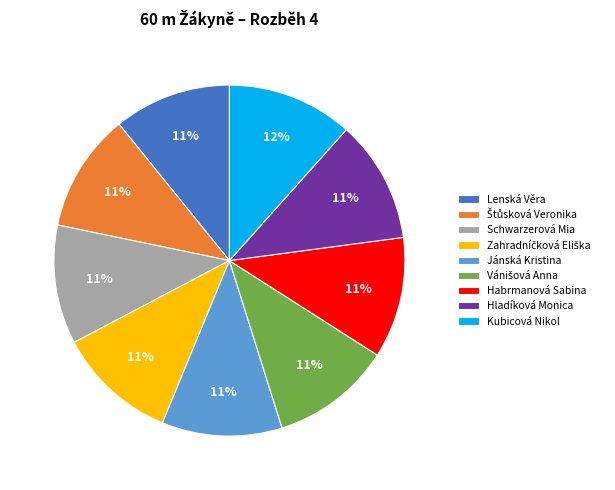

To the nearest percent, what is the difference between the largest and smallest slice percentages?

1%